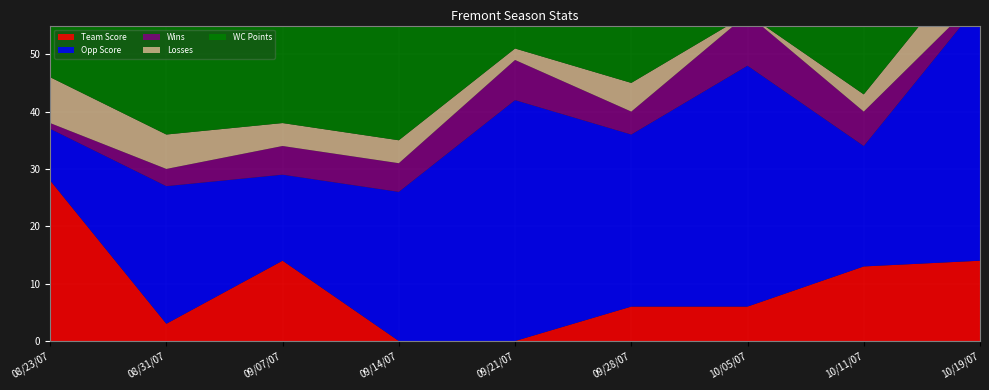

Reading left to right, transcribe all the data shown in this chart.

Team Score: 08/23/07=28	08/31/07=3	09/07/07=14	09/14/07=0	09/21/07=0	09/28/07=6	10/05/07=6	10/11/07=13	10/19/07=14
Opp Score: 08/23/07=9	08/31/07=24	09/07/07=15	09/14/07=26	09/21/07=42	09/28/07=30	10/05/07=42	10/11/07=21	10/19/07=45
Wins: 08/23/07=1	08/31/07=3	09/07/07=5	09/14/07=5	09/21/07=7	09/28/07=4	10/05/07=9	10/11/07=6	10/19/07=1
Losses: 08/23/07=8	08/31/07=6	09/07/07=4	09/14/07=4	09/21/07=2	09/28/07=5	10/05/07=0	10/11/07=3	10/19/07=8
WC Points: 08/23/07=40	08/31/07=28	09/07/07=33	09/14/07=33	09/21/07=38	09/28/07=33	10/05/07=38	10/11/07=38	10/19/07=28